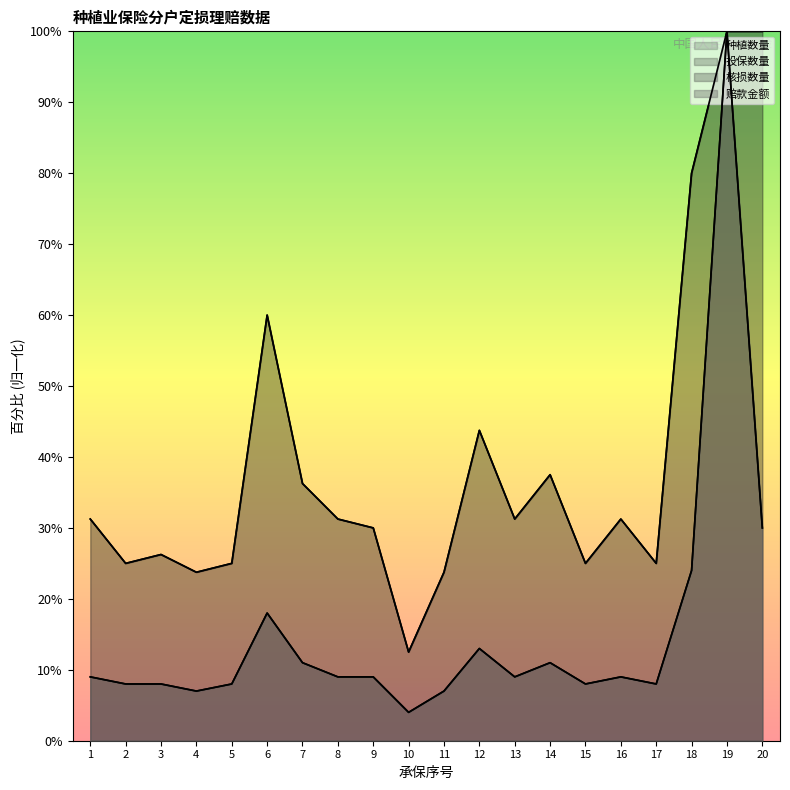

Reading left to right, list all the values displayed in this chart.

种植数量: 1093.8	875.0	918.8	831.2	875.0	2100.0	1268.8	1093.8	1050.0	437.5	831.2	1531.2	1093.8	1312.5	875.0	1093.8	875.0	2800.0	3500.0	3500.0
投保数量: 1093.8	875.0	918.8	831.2	875.0	2100.0	1268.8	1093.8	1050.0	437.5	831.2	1531.2	1093.8	1312.5	875.0	1093.8	875.0	2800.0	3500.0	3500.0
核损数量: 315.0	280.0	280.0	245.0	280.0	630.0	385.0	315.0	315.0	140.0	245.0	455.0	315.0	385.0	280.0	315.0	280.0	840.0	3500.0	1050.0
赔款金额: 315.0	280.0	280.0	245.0	280.0	630.0	385.0	315.0	315.0	140.0	245.0	455.0	315.0	385.0	280.0	315.0	280.0	840.0	3500.0	1050.0